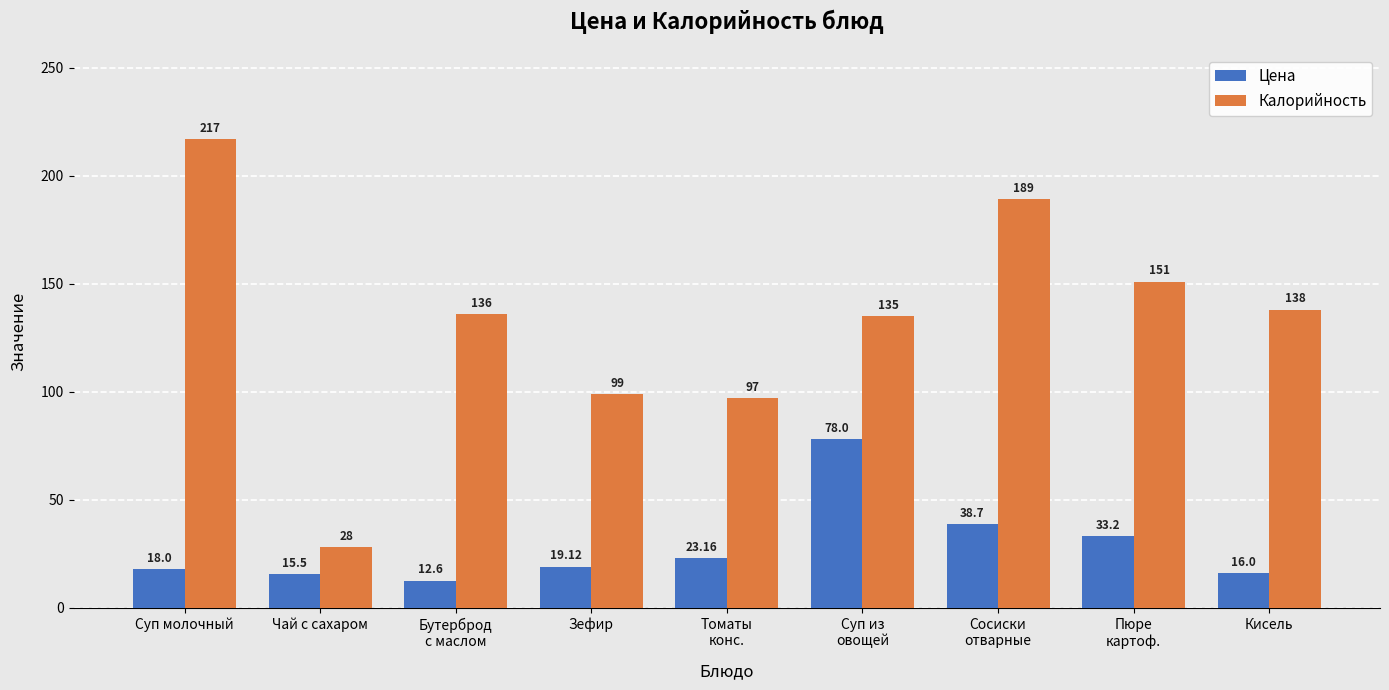

Which series has the widest spread of values?

Калорийность